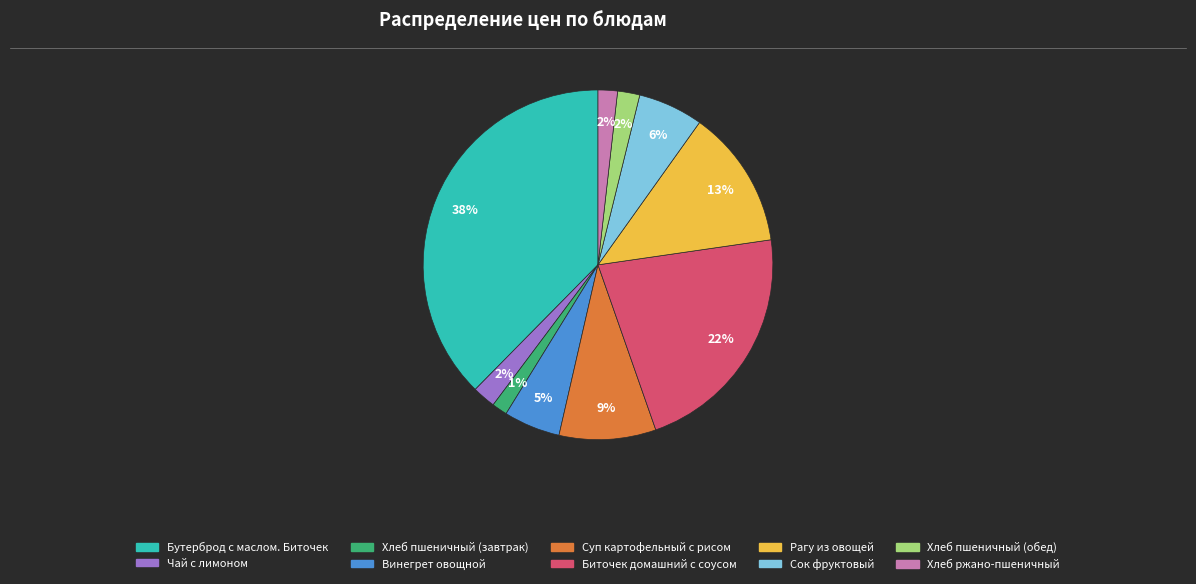

Is it true that Хлеб пшеничный (обед) is 10% of the pie?

False